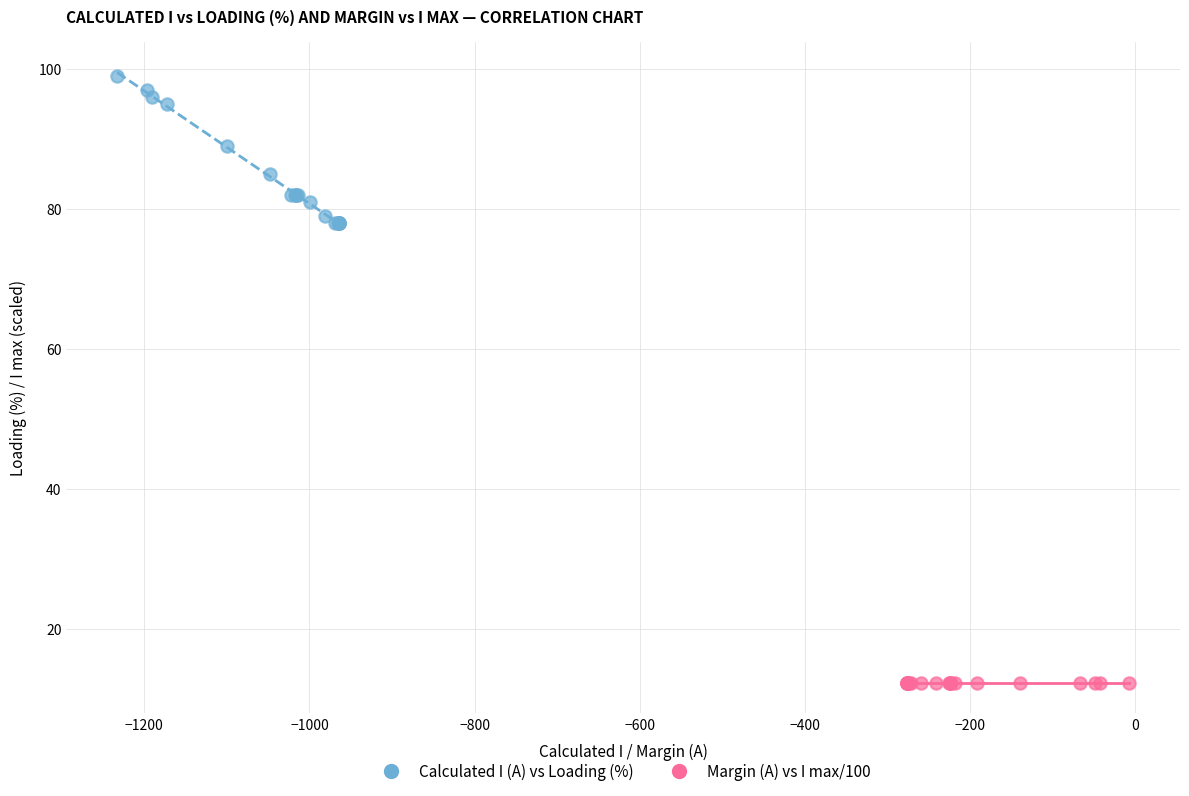

Which series contains the lowest Y value?

Margin (A) vs I max/100